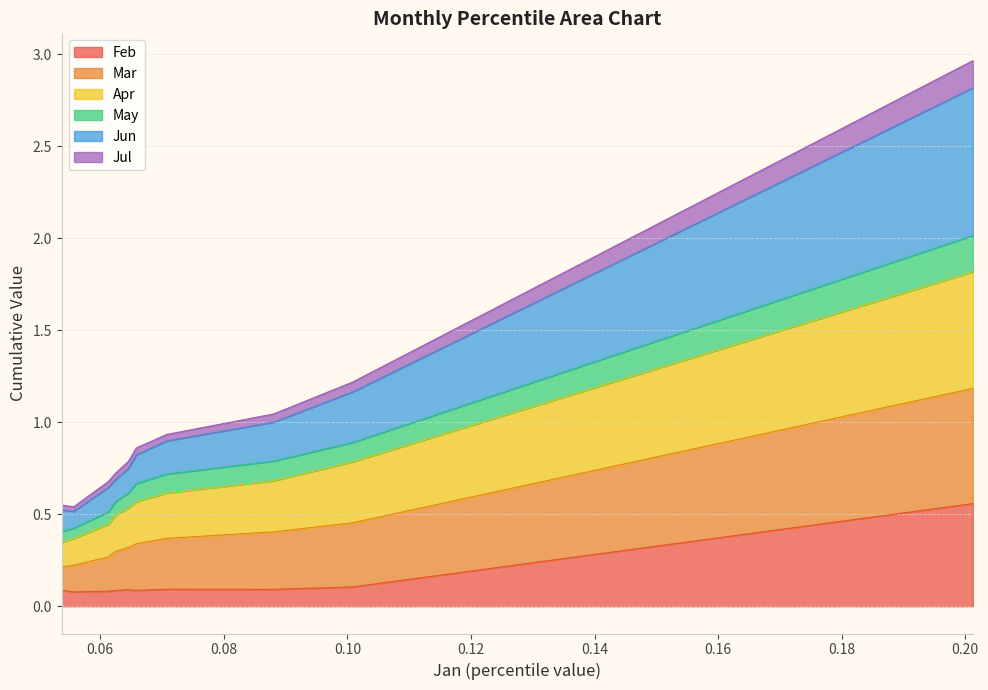

The value of Jul at pct85 is 0.1. True or false?

False